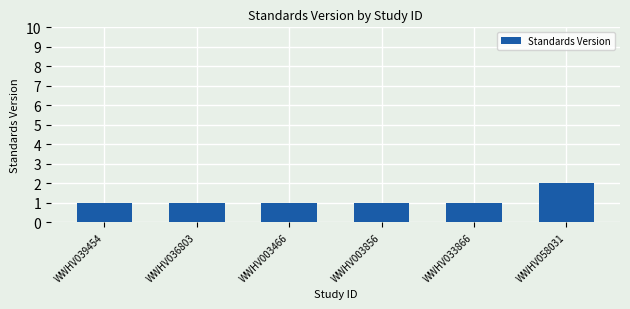

What position from the right is WWHV036803?

5